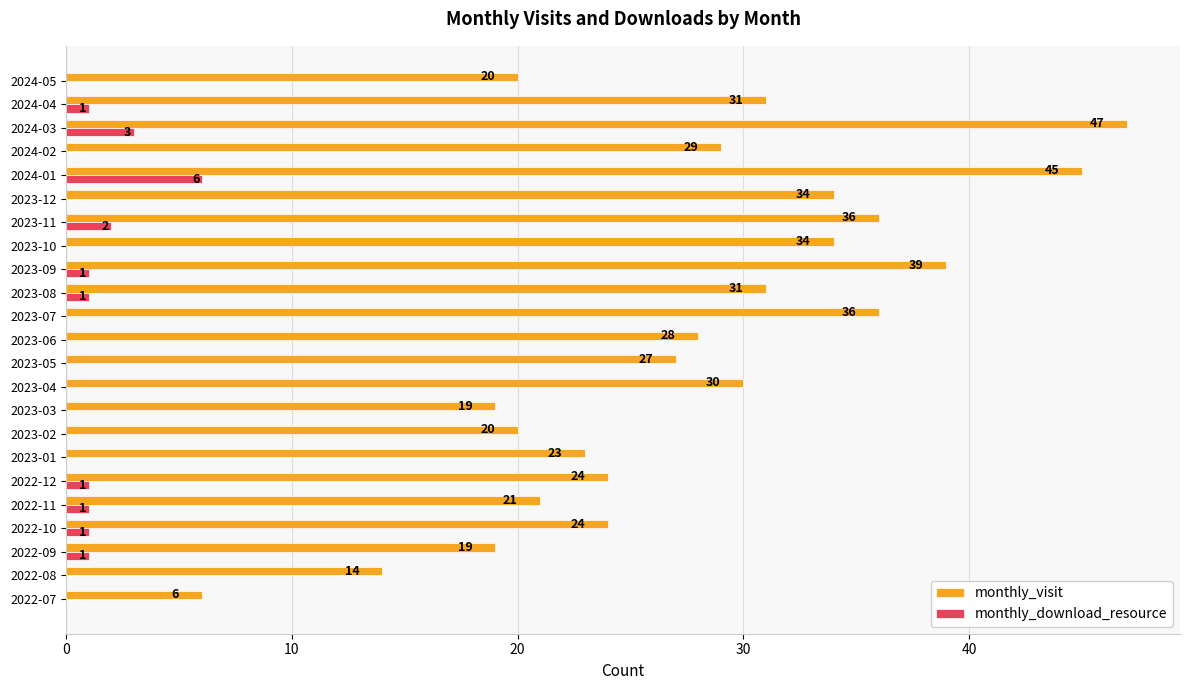

Where is monthly_visit nearest to the value 26?

2023-05